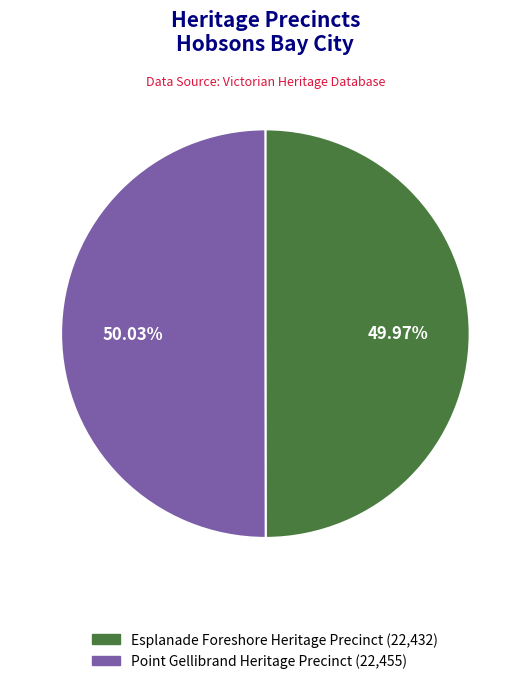

Is there a majority slice in this chart?

Yes